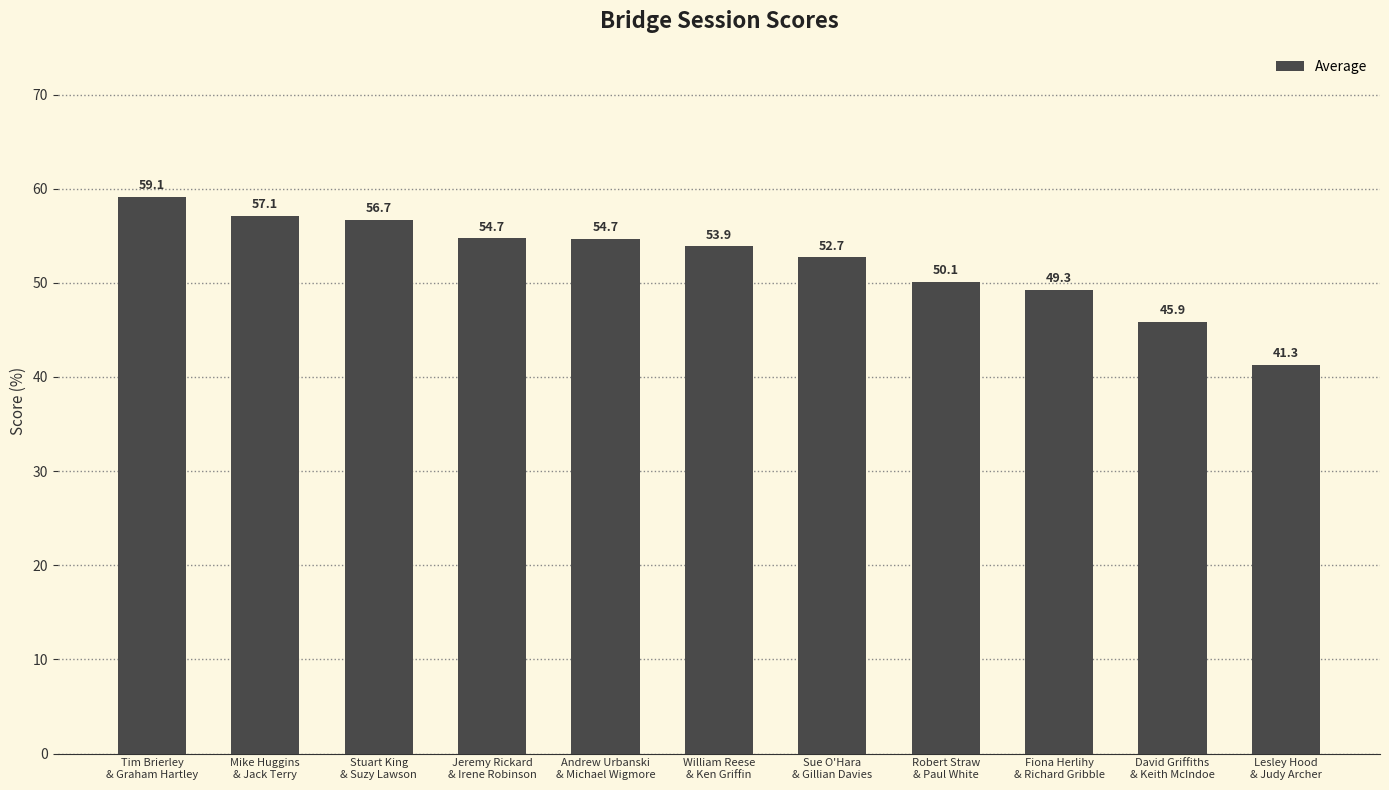

Does the chart contain stacked bars?

No